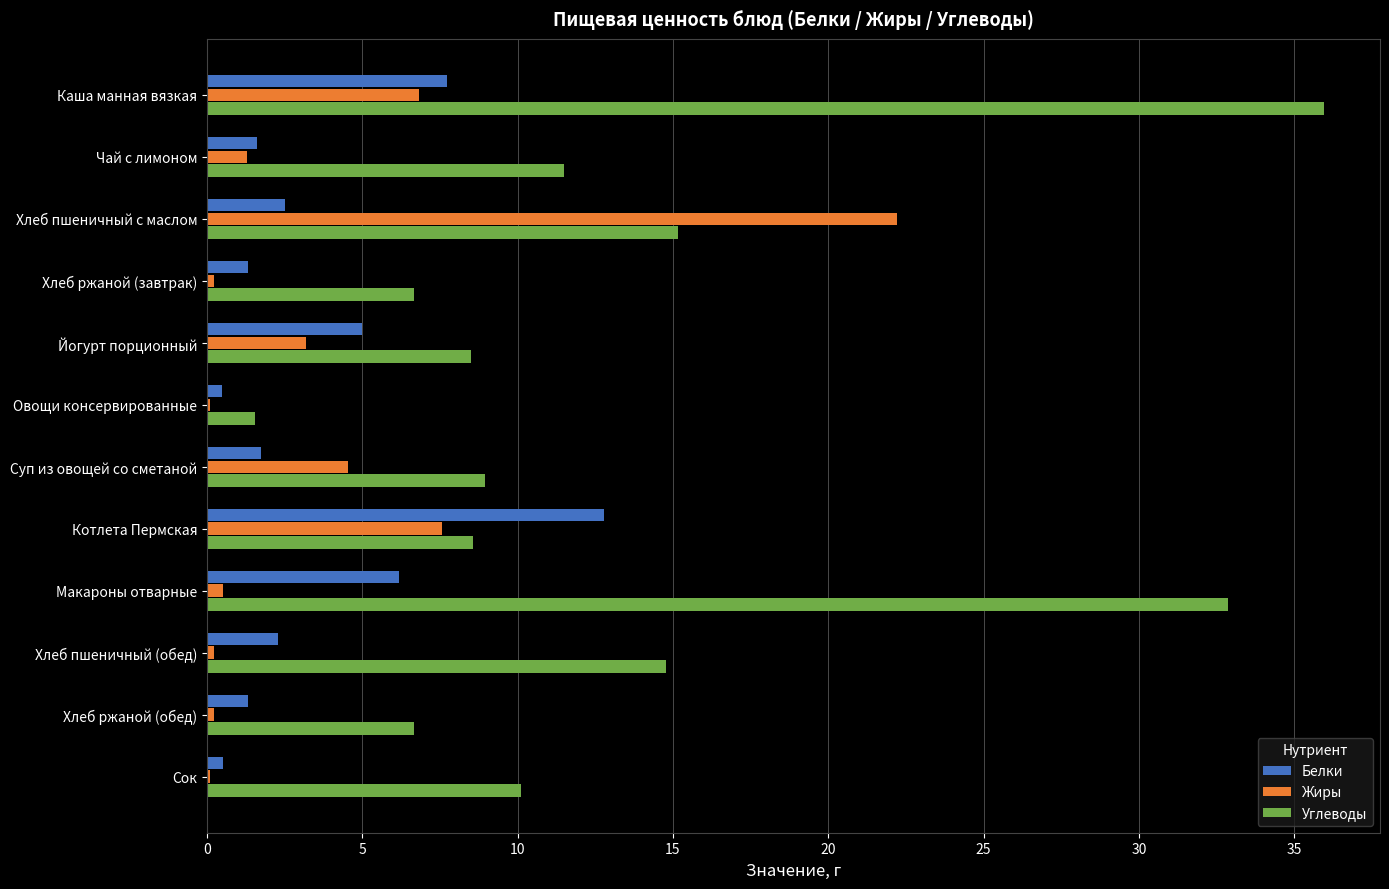

What is the sum of all Жиры values?

47.0